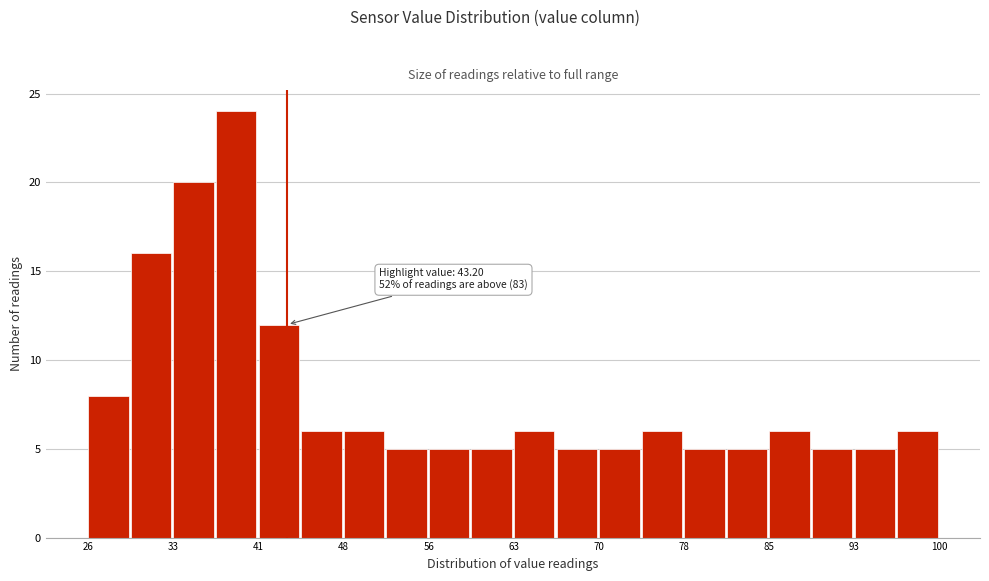

Read against the x-axis, roughly where is the centre of the tallest bar?

39